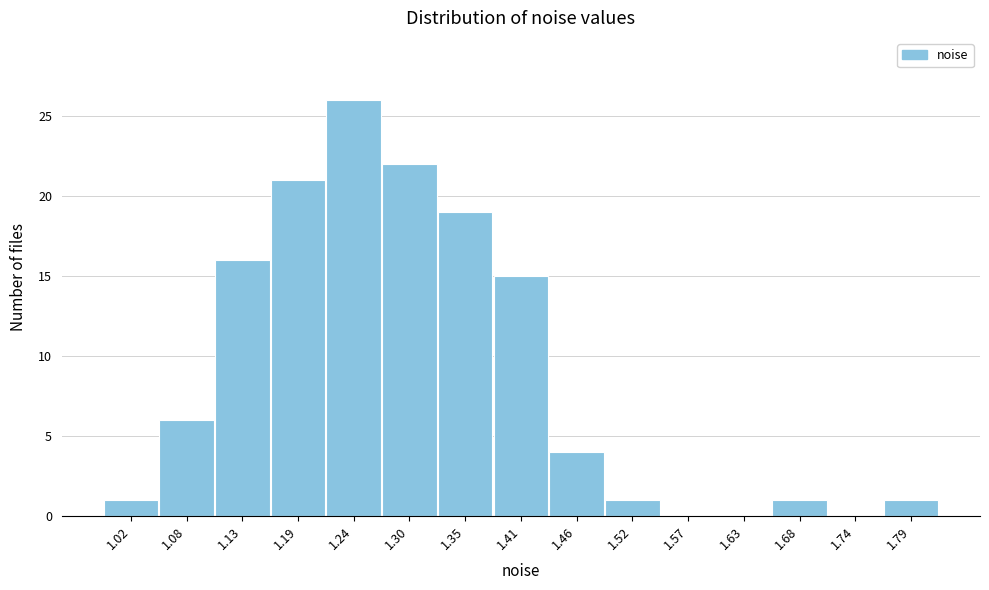

Reading left to right, list all the values displayed in this chart.

1.02=1	1.08=6	1.13=16	1.19=21	1.24=26	1.30=22	1.35=19	1.41=15	1.46=4	1.52=1	1.57=0	1.63=0	1.68=1	1.74=0	1.79=1